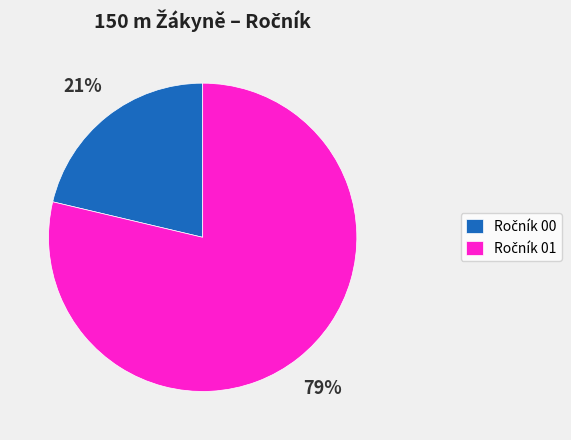

Does any single category account for the majority?

Yes